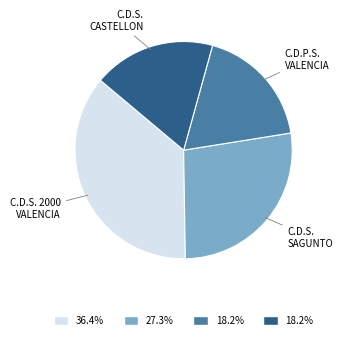

Count the number of slices in the pie.

4